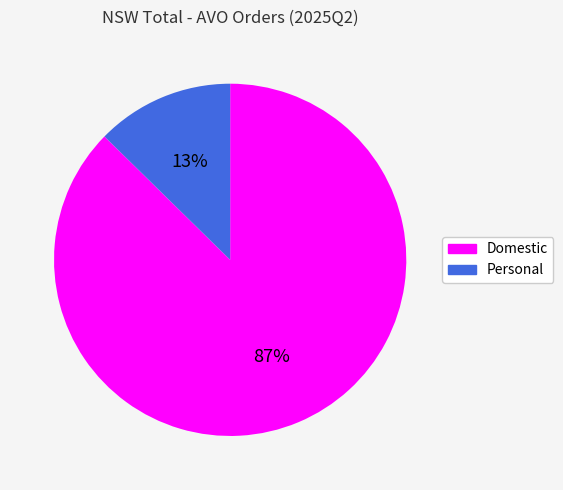

Count the number of slices in the pie.

2